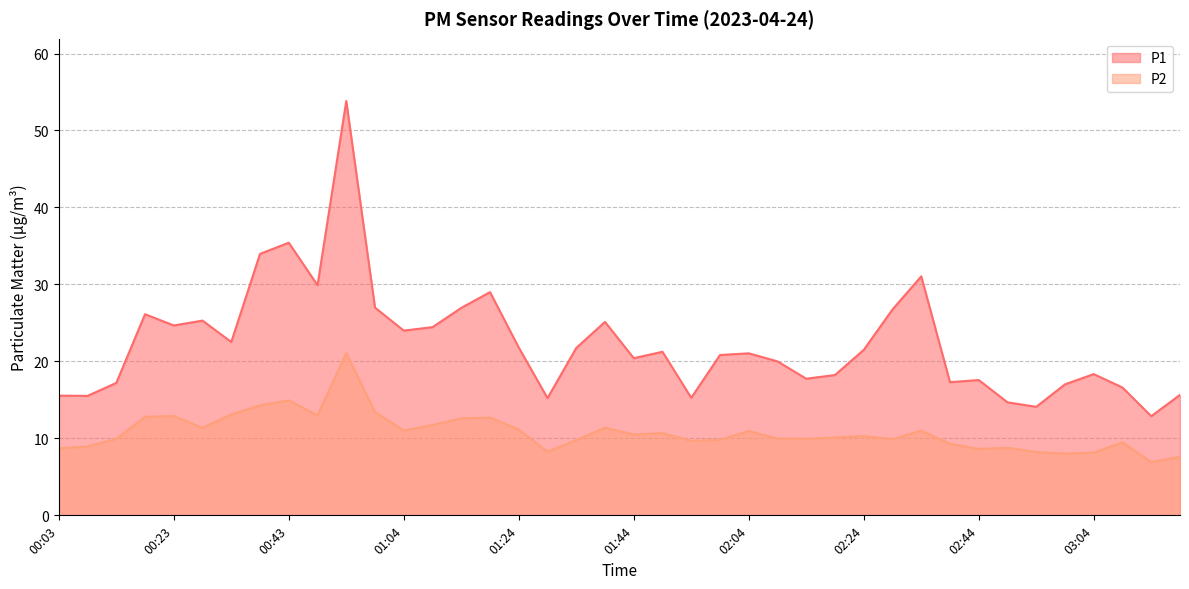

What is the total value across all series at 00:03?

24.2